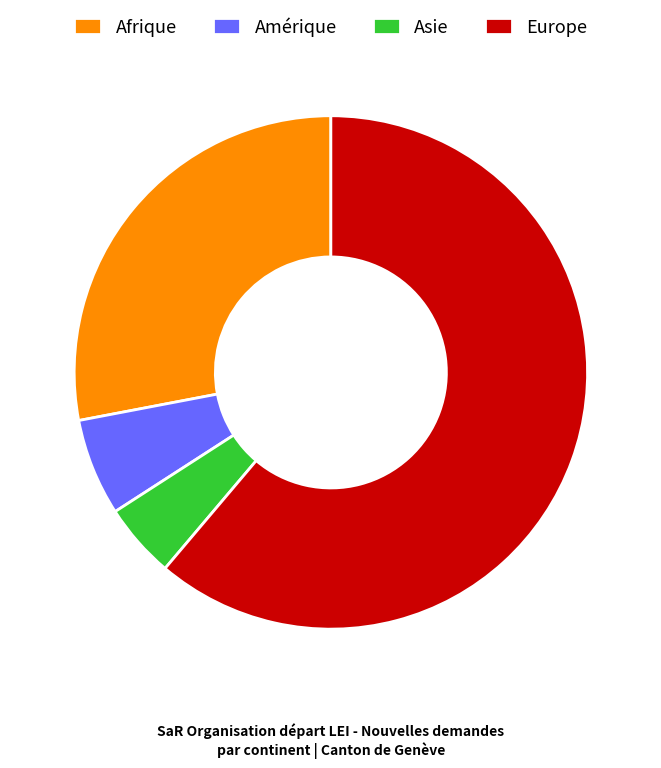

The Europe slice represents 53% of the pie. True or false?

False